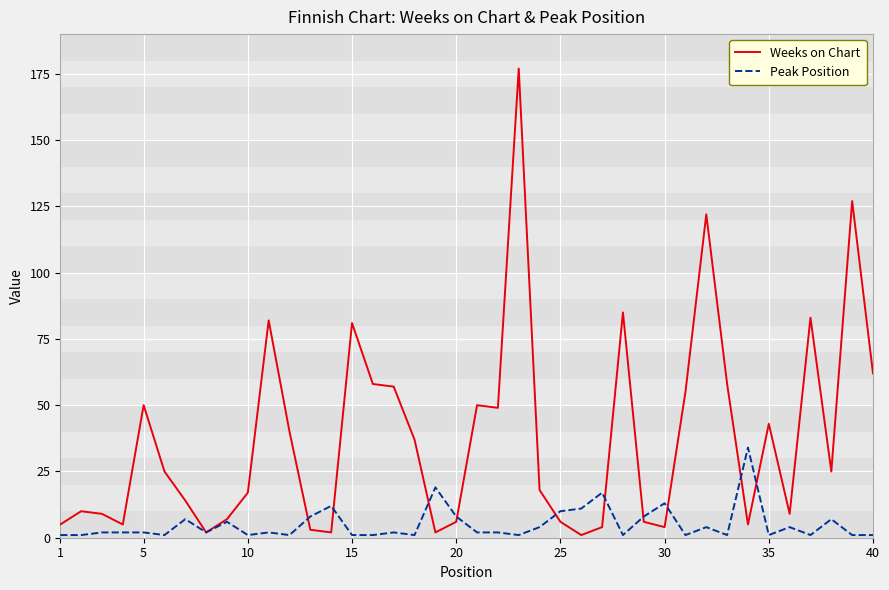

Is this an area chart (filled region under the line)?

No